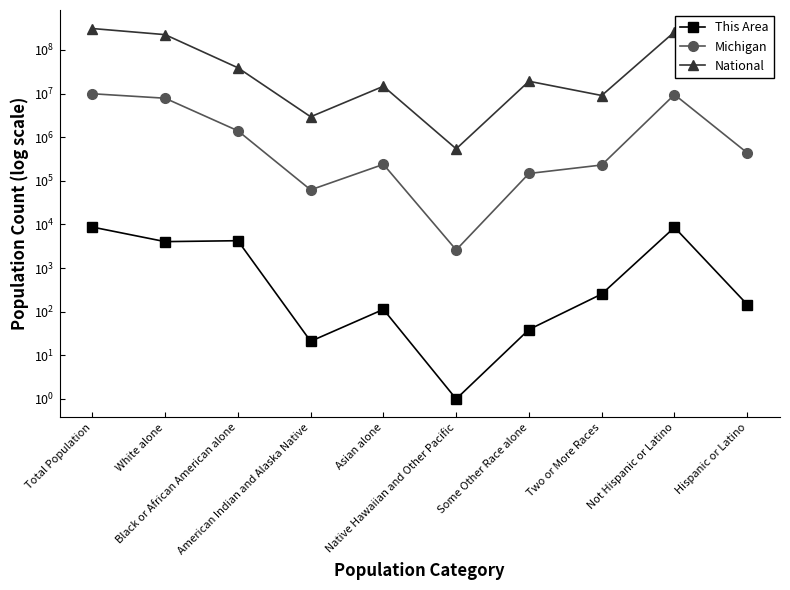

At which category does the chart reach its minimum across all series?

Native Hawaiian and Other Pacific